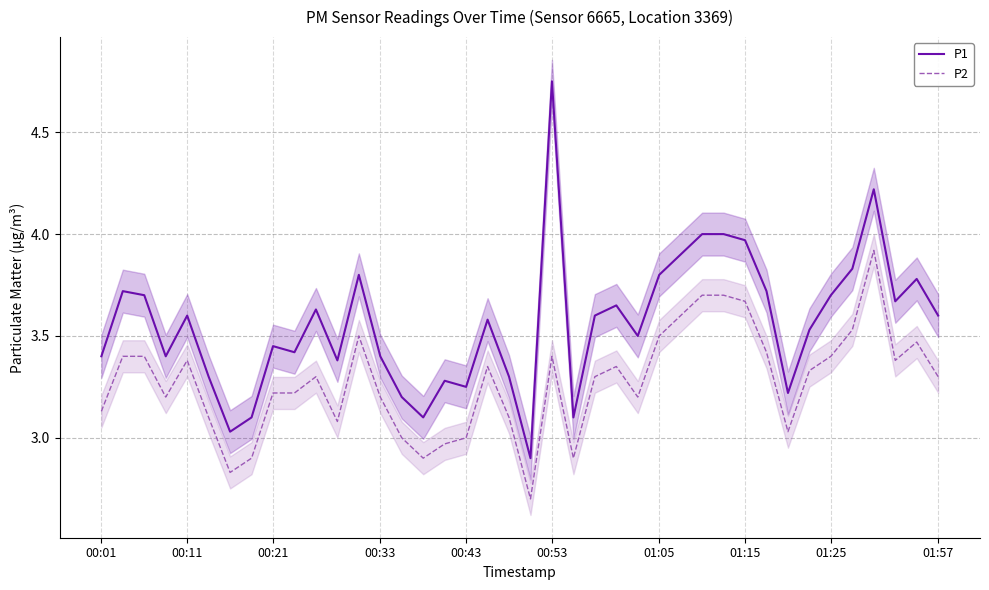

True or false: P2 and P1 cross at least once.

False